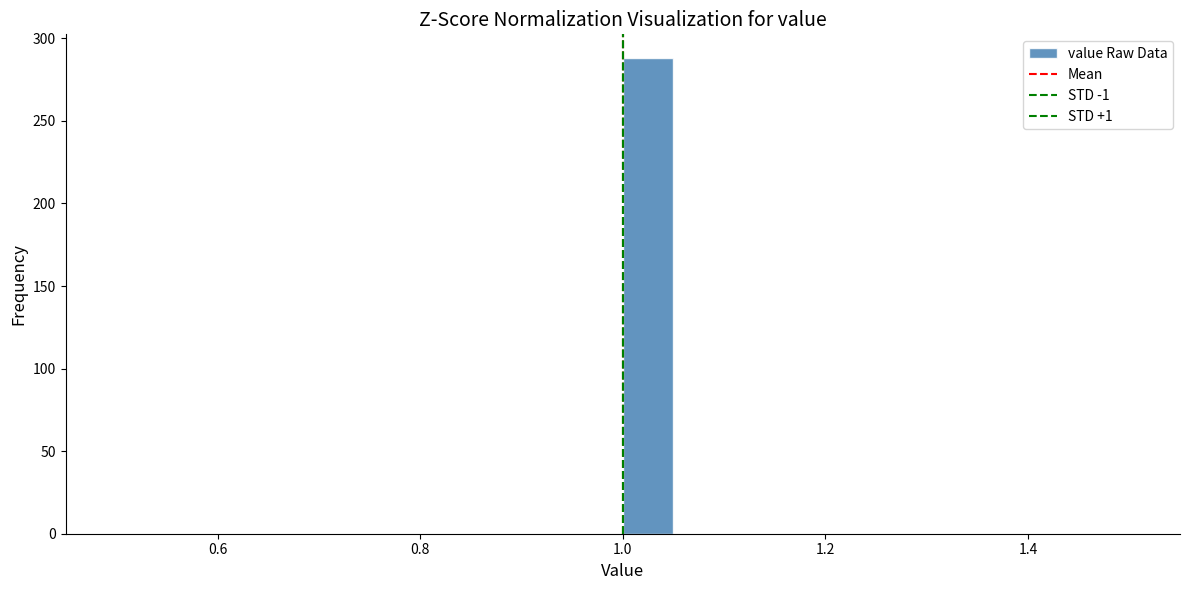

Around what value on the x-axis is the tallest bar? Give the approximate position of its centre, as read against the axis.

1.02